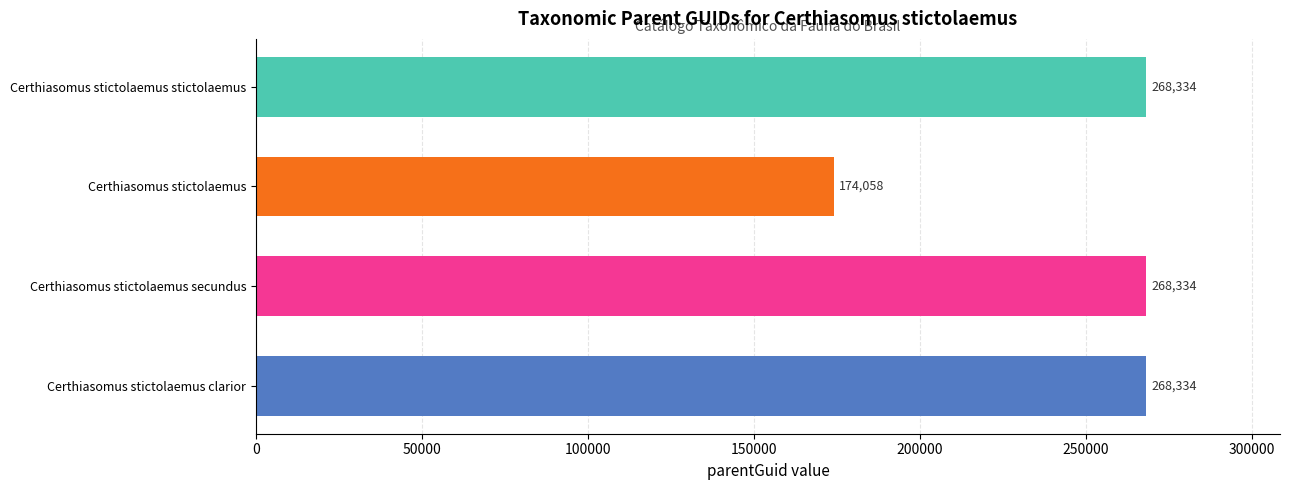

Reading top to bottom, transcribe all the data shown in this chart.

268334	174058	268334	268334